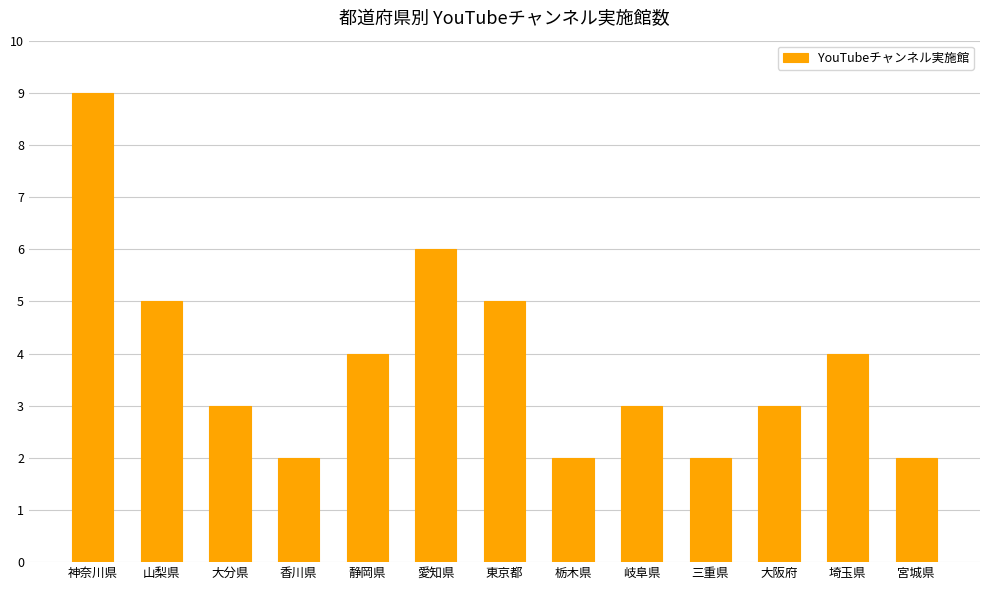

Reading right to left, what are all the values shown in this chart?

宮城県=2	埼玉県=4	大阪府=3	三重県=2	岐阜県=3	栃木県=2	東京都=5	愛知県=6	静岡県=4	香川県=2	大分県=3	山梨県=5	神奈川県=9